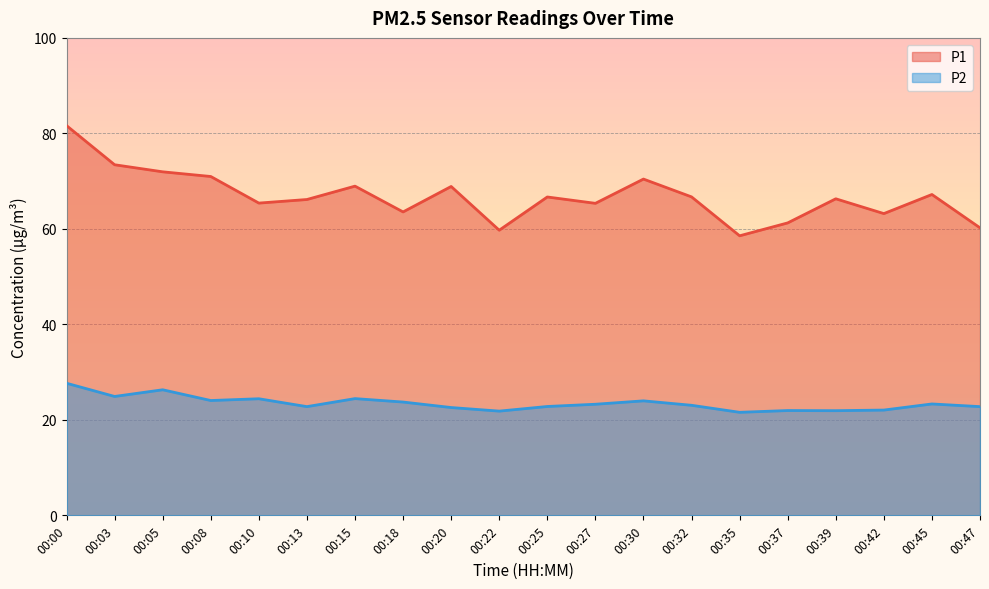

Where is the first local maximum for P1?

00:15